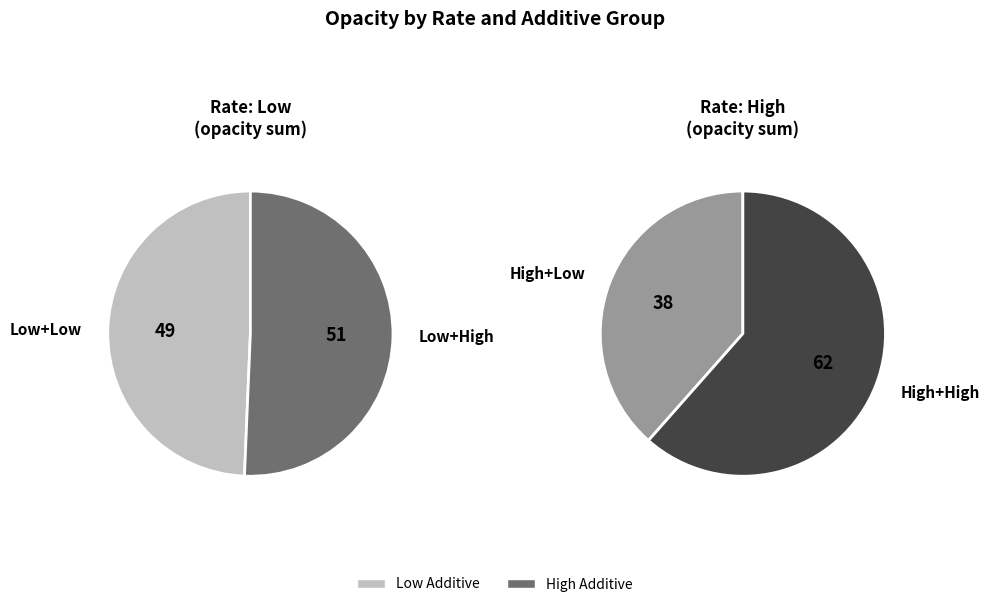

Which series has the widest spread of values?

High